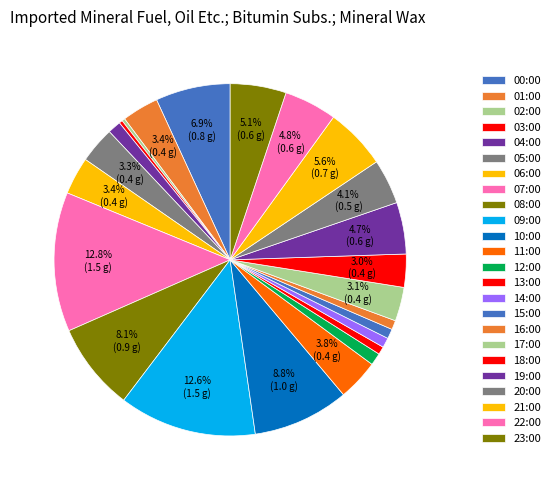

What is the largest slice in the pie chart?

07:00